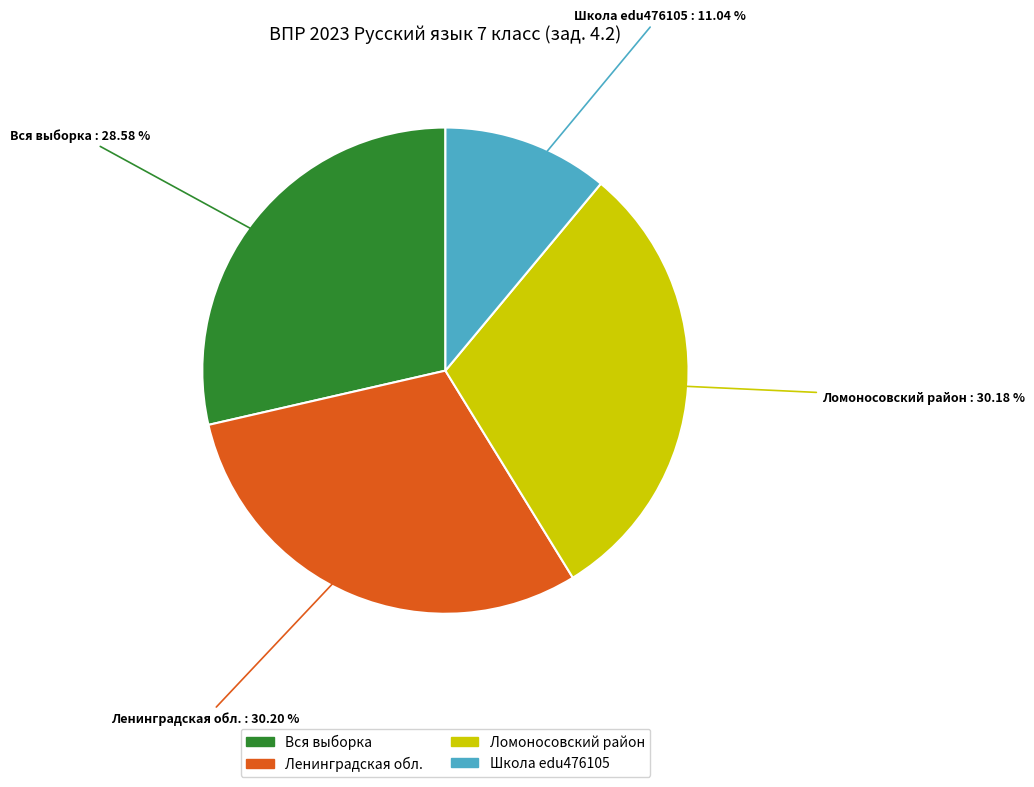

Count the number of slices in the pie.

4